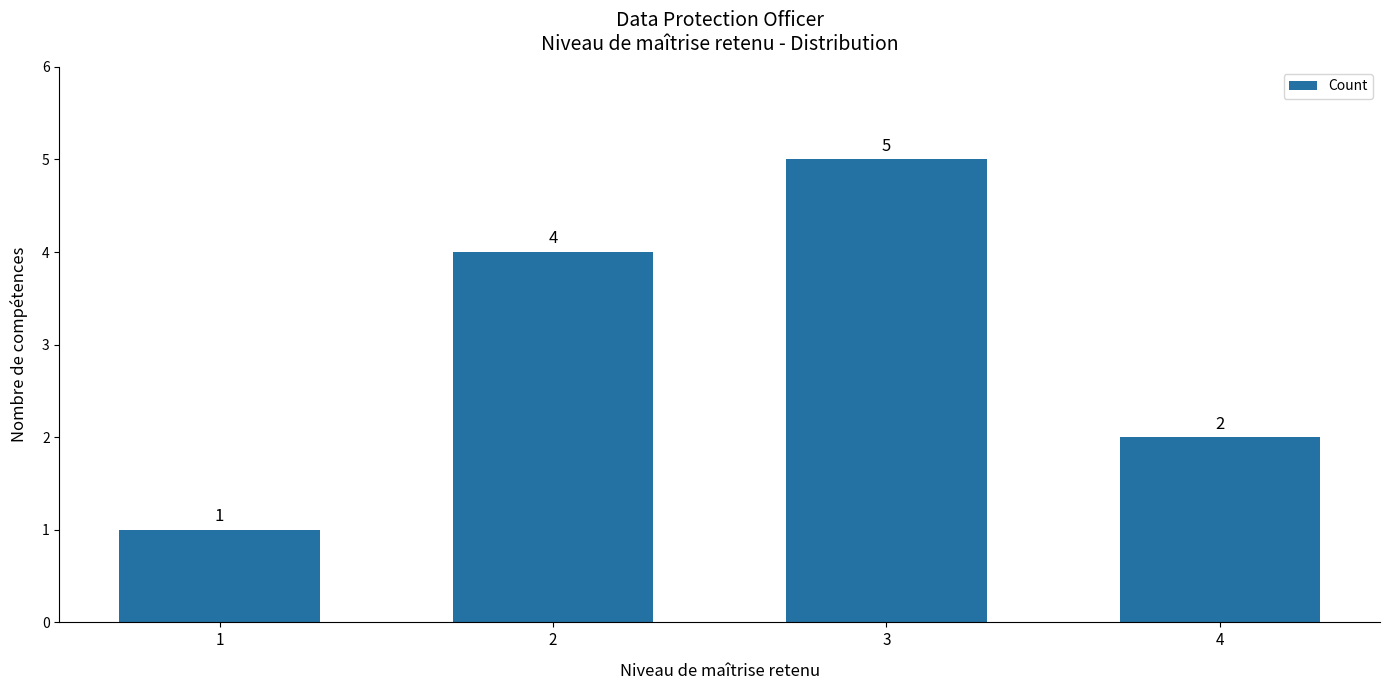

What is the change in value from 2 to 4?

-2